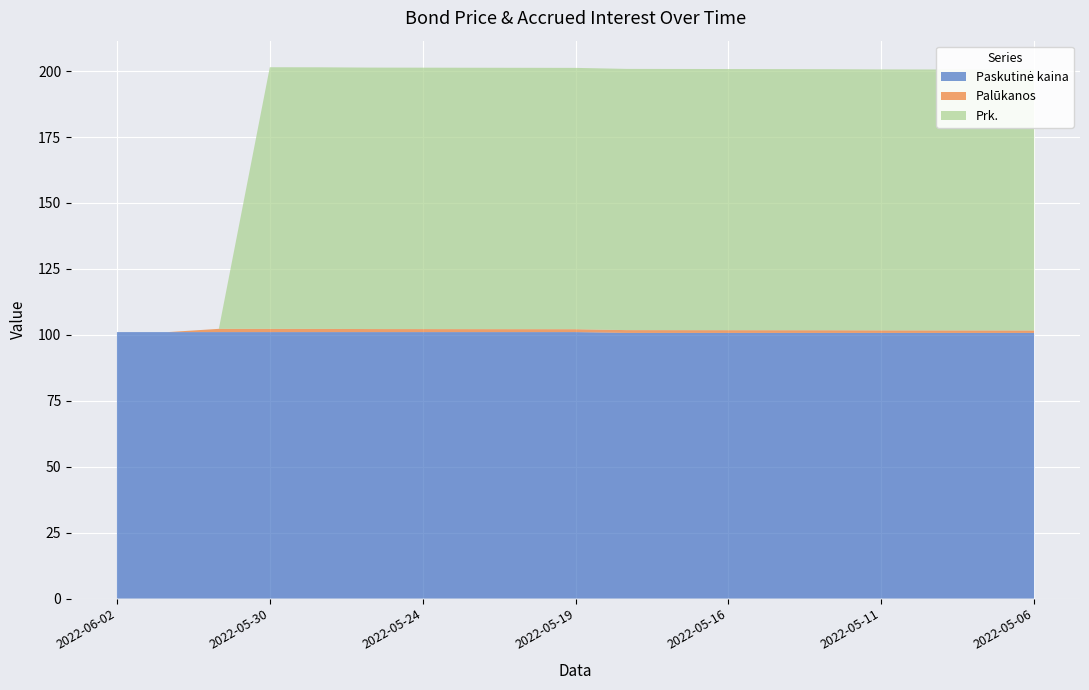

Reading left to right, extract all data points from this chart.

Paskutinė kaina: 2022-06-02=101.0	2022-06-01=101.0	2022-05-31=101.0	2022-05-30=101.0	2022-05-27=101.0	2022-05-25=101.0	2022-05-24=101.0	2022-05-23=101.0	2022-05-20=101.0	2022-05-19=101.0	2022-05-18=100.7	2022-05-17=100.7	2022-05-16=100.7	2022-05-13=100.7	2022-05-12=100.7	2022-05-11=100.7	2022-05-10=100.7	2022-05-09=100.7	2022-05-06=100.7
Palūkanos: 2022-06-02=0.0	2022-06-01=0.0	2022-05-31=1.2	2022-05-30=1.2	2022-05-27=1.2	2022-05-25=1.2	2022-05-24=1.1	2022-05-23=1.1	2022-05-20=1.1	2022-05-19=1.1	2022-05-18=1.1	2022-05-17=1.0	2022-05-16=1.0	2022-05-13=1.0	2022-05-12=1.0	2022-05-11=1.0	2022-05-10=1.0	2022-05-09=0.9	2022-05-06=0.9
Prk.: 2022-06-02=0.0	2022-06-01=0.0	2022-05-31=0.0	2022-05-30=99.2	2022-05-27=99.2	2022-05-25=99.2	2022-05-24=99.1	2022-05-23=99.1	2022-05-20=99.1	2022-05-19=99.1	2022-05-18=99.1	2022-05-17=99.0	2022-05-16=99.0	2022-05-13=99.0	2022-05-12=99.0	2022-05-11=99.0	2022-05-10=99.0	2022-05-09=98.9	2022-05-06=98.9